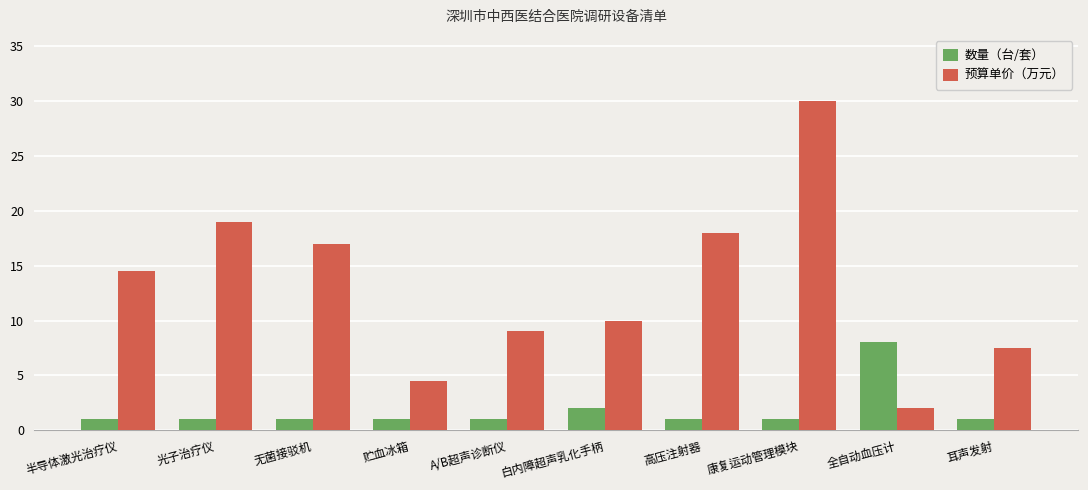

What value does the 预算单价（万元） series have at 康复运动管理模块?

30.0